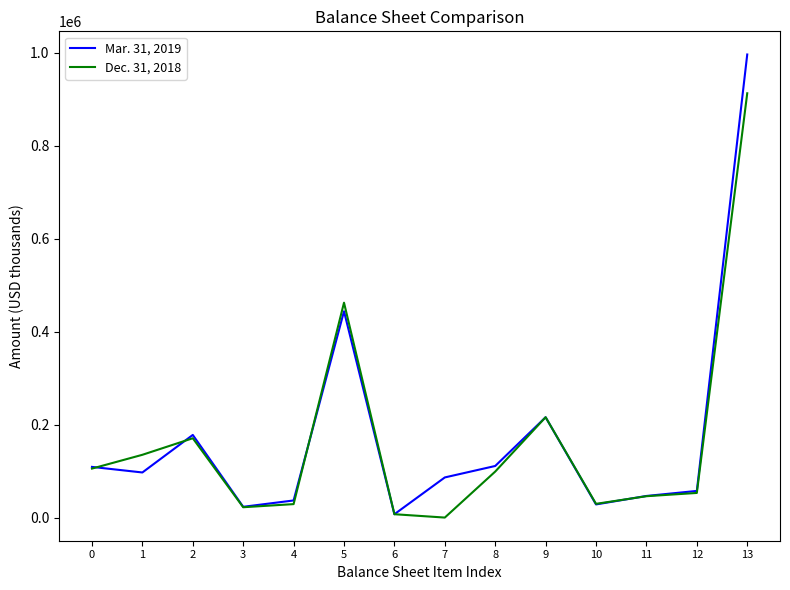

Which series ends up on top after the final intersection of Dec. 31, 2018 and Mar. 31, 2019?

Mar. 31, 2019